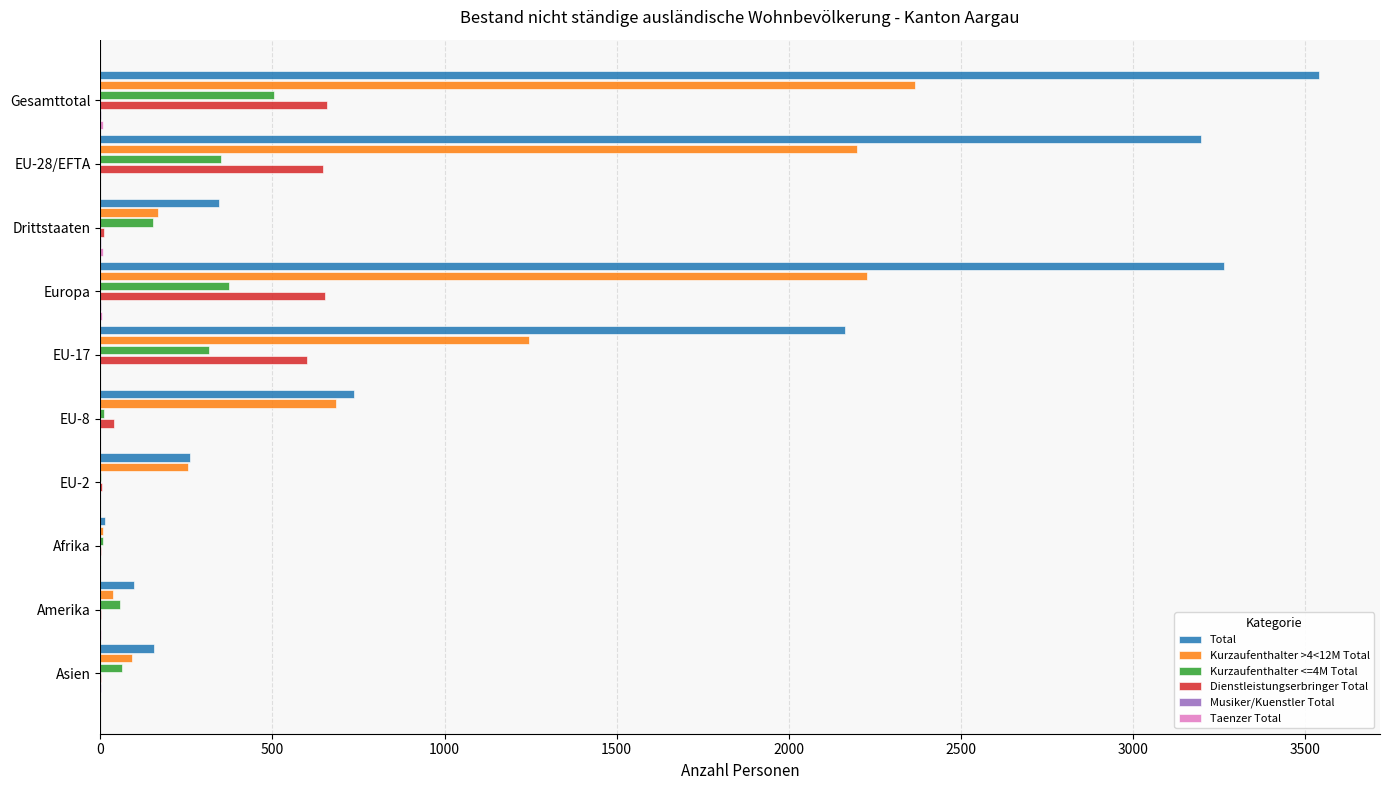

The value of Total at Europa is 3264. True or false?

True